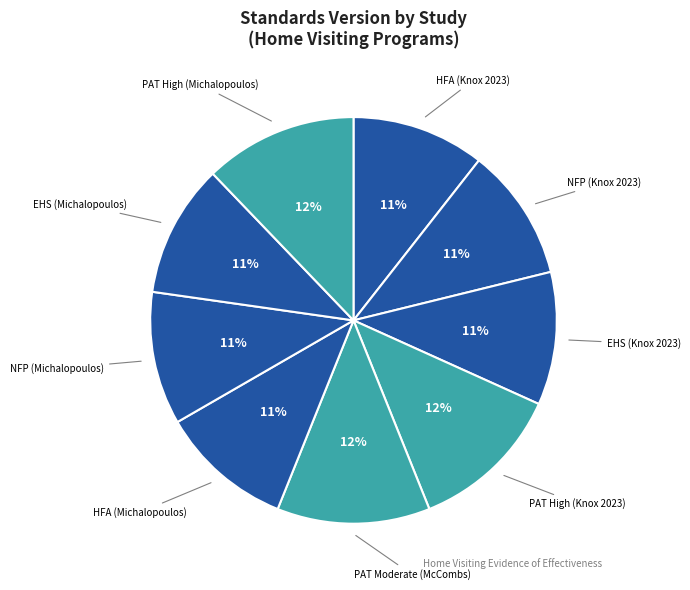

Which category has the biggest portion of the pie?

Parents as Teachers (PAT)® (High)